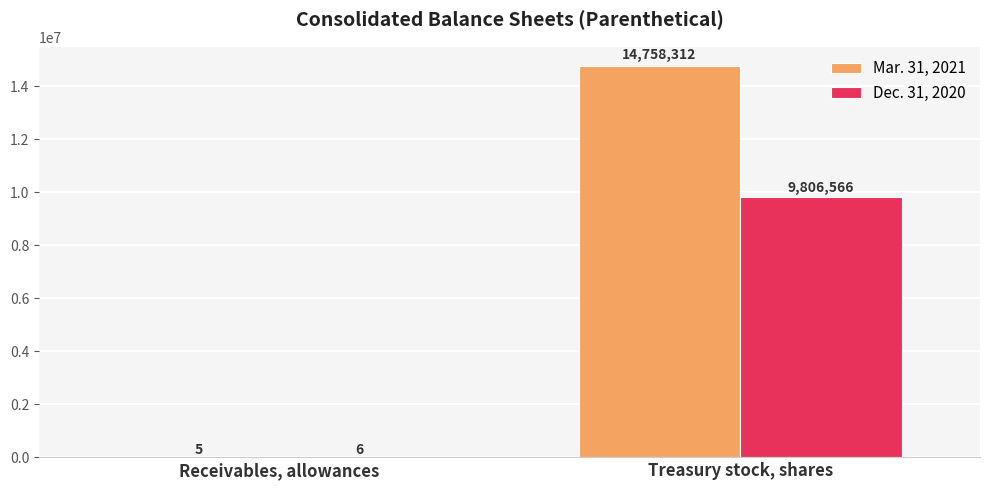

Which series has the largest range (max minus min)?

Mar. 31, 2021